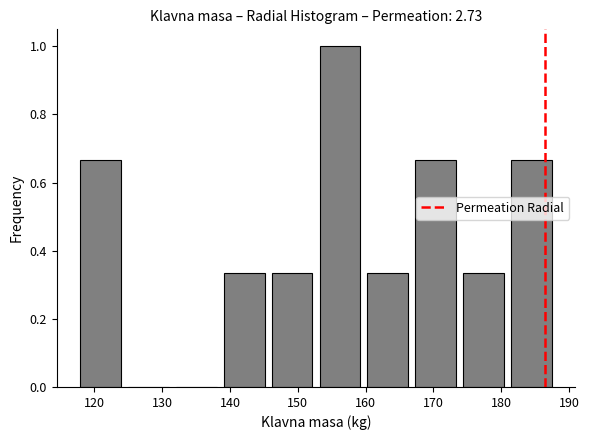

Which range on the x-axis has the tallest bar?

153 to 160